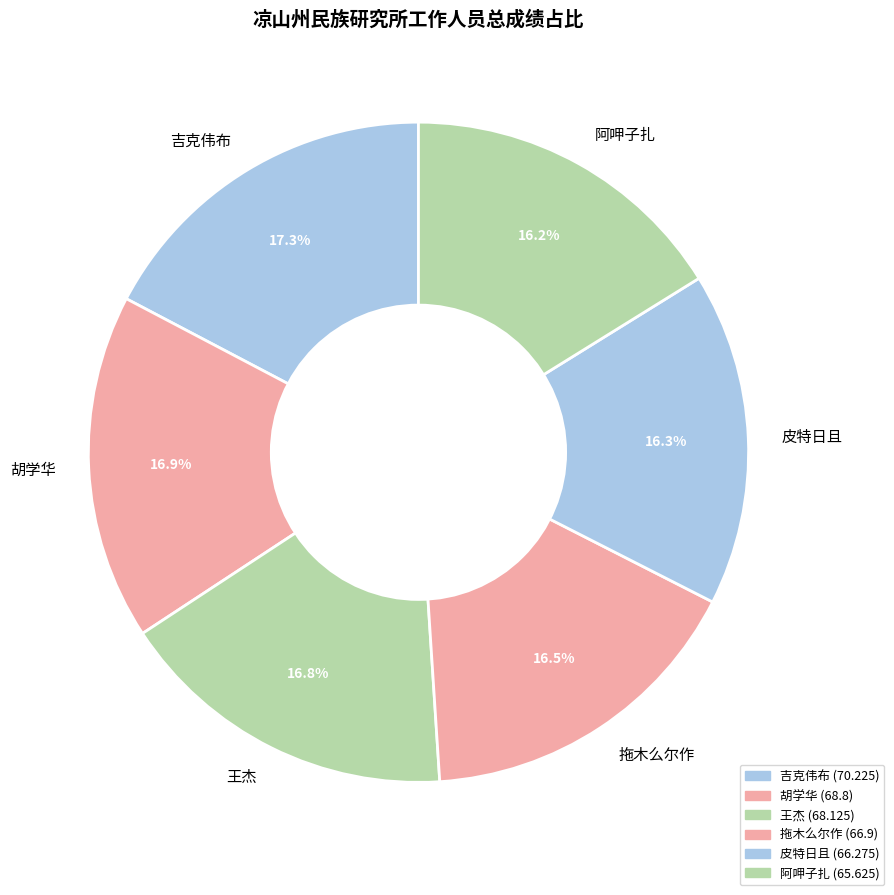

Do 胡学华 and 吉克伟布 together represent more than half of the pie?

No